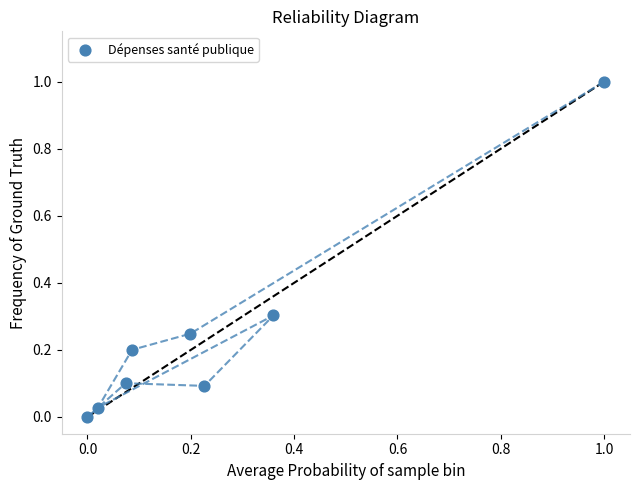

What is the range of X values (max minus min)?

1.0